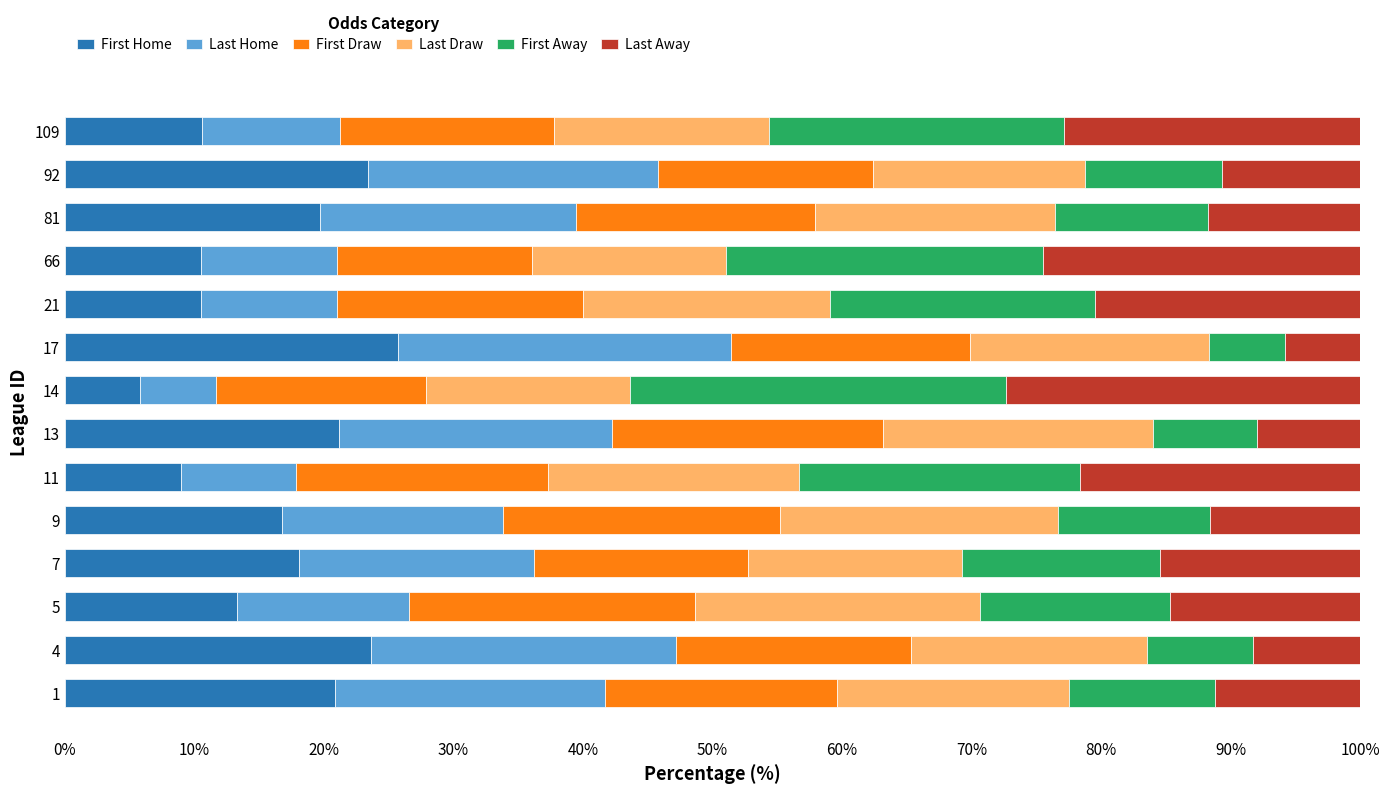

What is the maximum value for First Home?

25.7